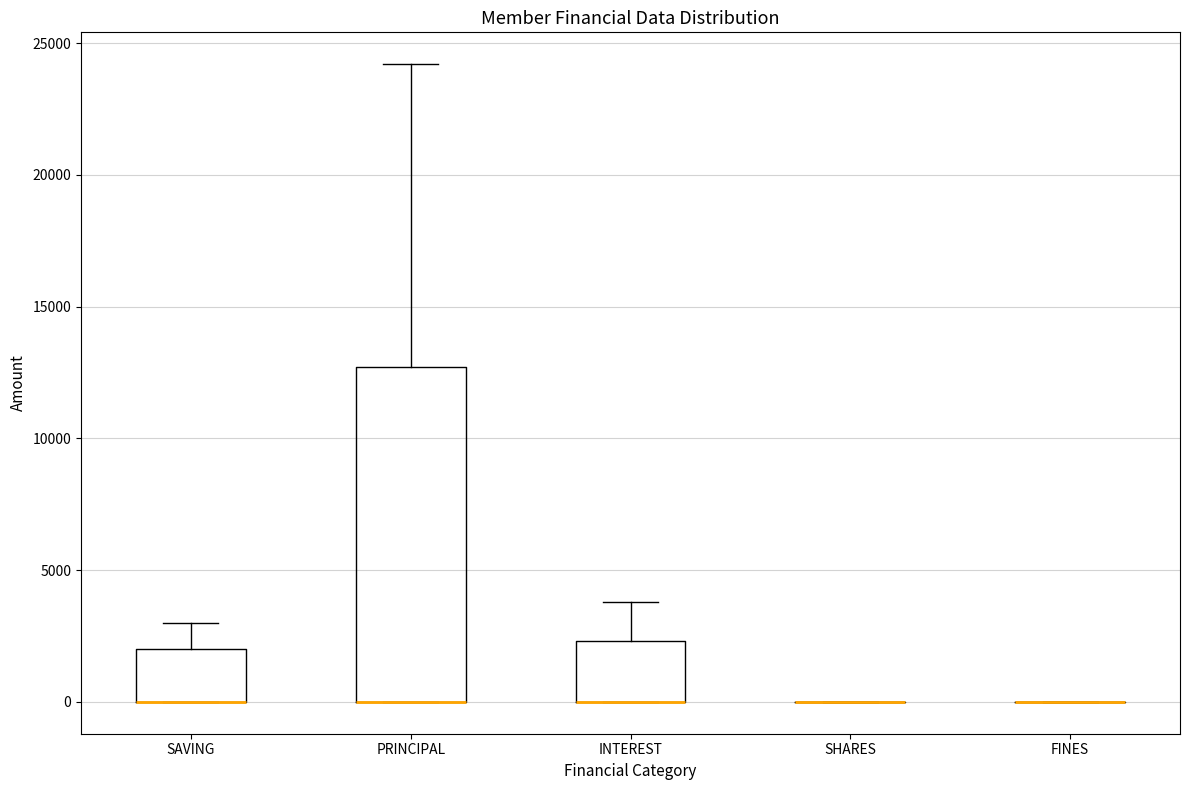

Reading left to right, read every box against the y-axis: the position of its median line, the range the box covers, and the ends of its whiskers. The values are not printed on the chart, so give them approximately, as read against the axis.

SAVING: median 0 (drawn on the box's lower edge), box 0 to 2000, whiskers 0 to 3000
PRINCIPAL: median 0 (drawn on the box's lower edge), box 0 to 12500, whiskers 0 to 24000
INTEREST: median 0 (drawn on the box's lower edge), box 0 to 2500, whiskers 0 to 4000
SHARES: box collapsed to a line at 0, whiskers 0 to 0
FINES: box collapsed to a line at 0, whiskers 0 to 0